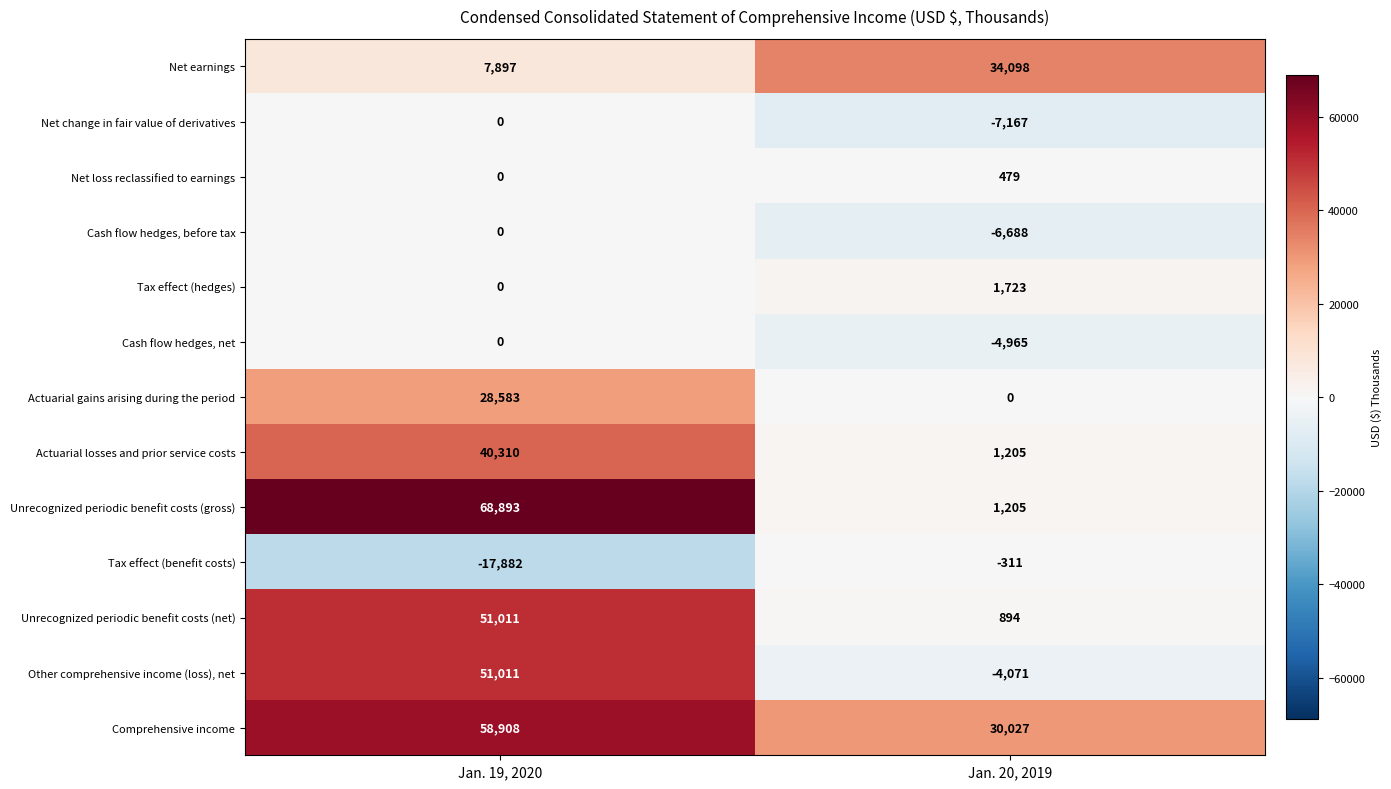

The value of Actuarial losses and prior service costs at Jan. 20, 2019 is 2108. True or false?

False